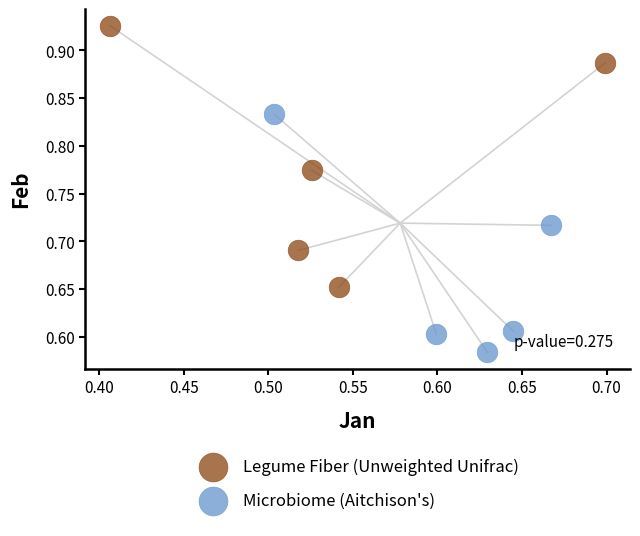

Which series reaches the maximum Y coordinate?

Legume Fiber (Unweighted Unifrac)